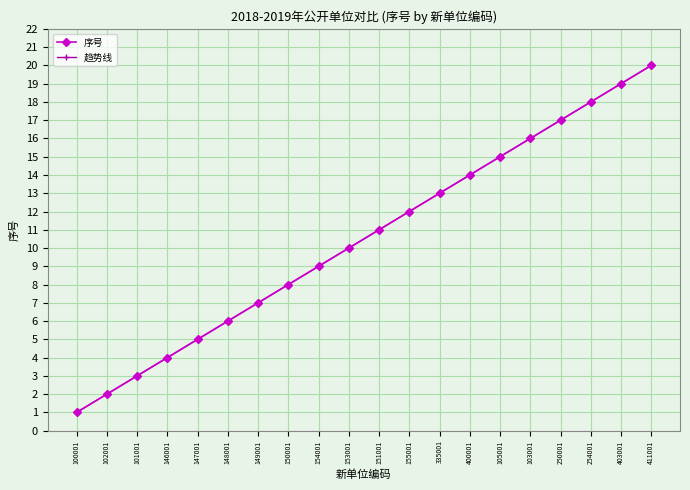

Which category has the lowest value across all series?

100001